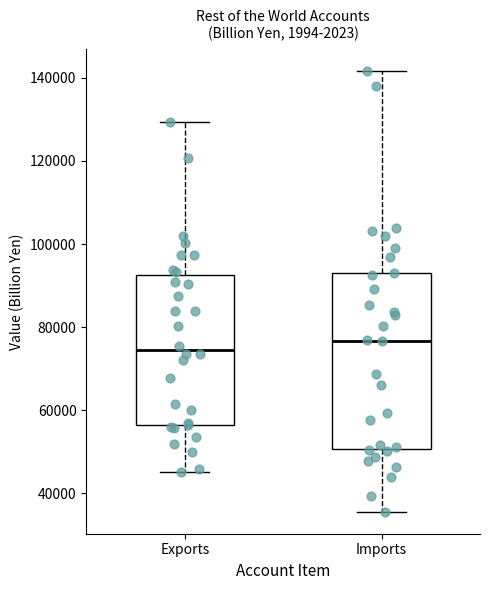

Where does the upper whisker of the box for Exports end on the y-axis? The values are not printed on the chart, so give them approximately, as read against the axis.

130000